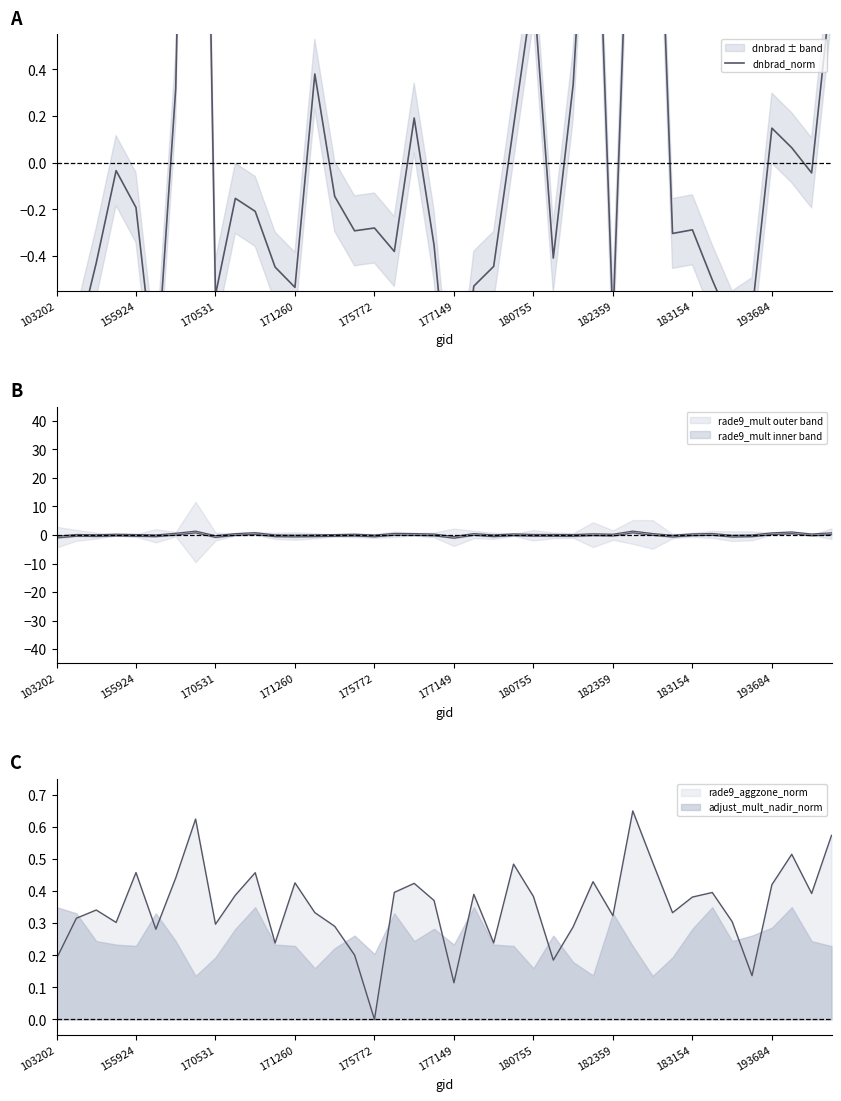

The chart shows a value of -1.5 at 103202. True or false?

True